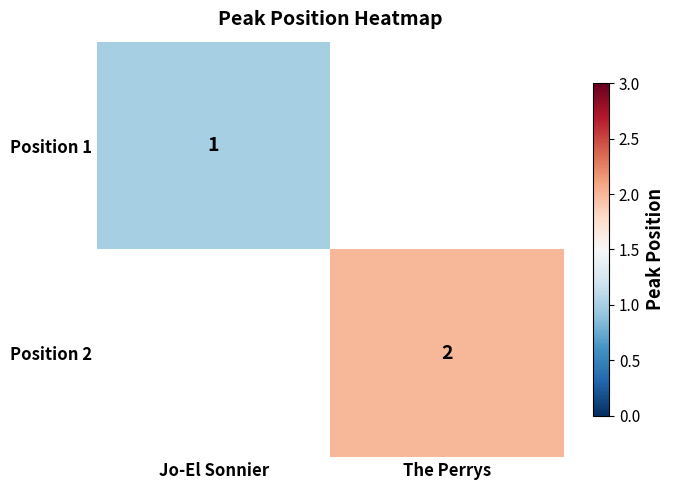

The Position 1 series shows 0 at Jo-El Sonnier. True or false?

False